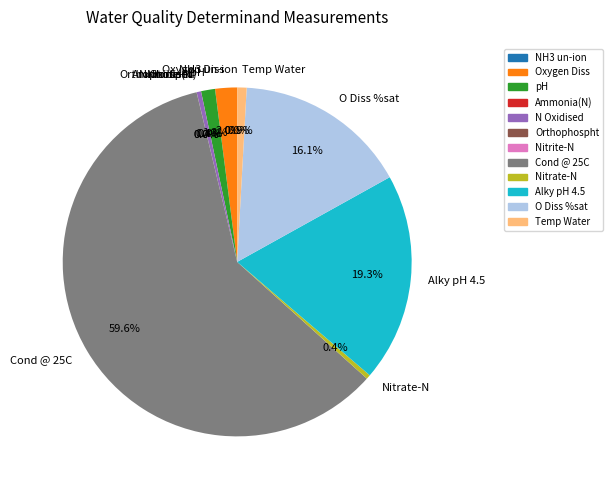

What percentage do Nitrate-N and Oxygen Diss together represent?

2.4%